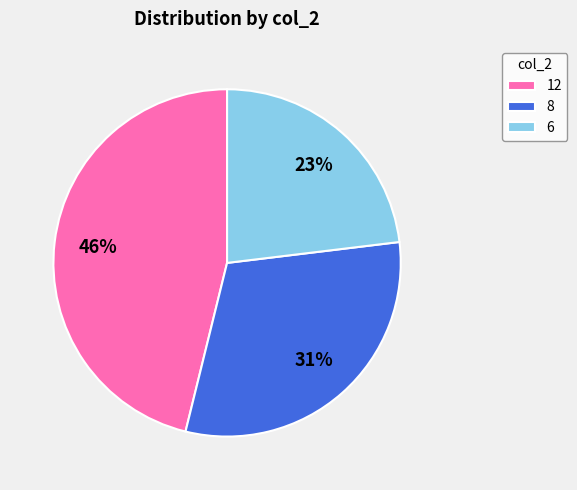

Which slice is the largest?

12